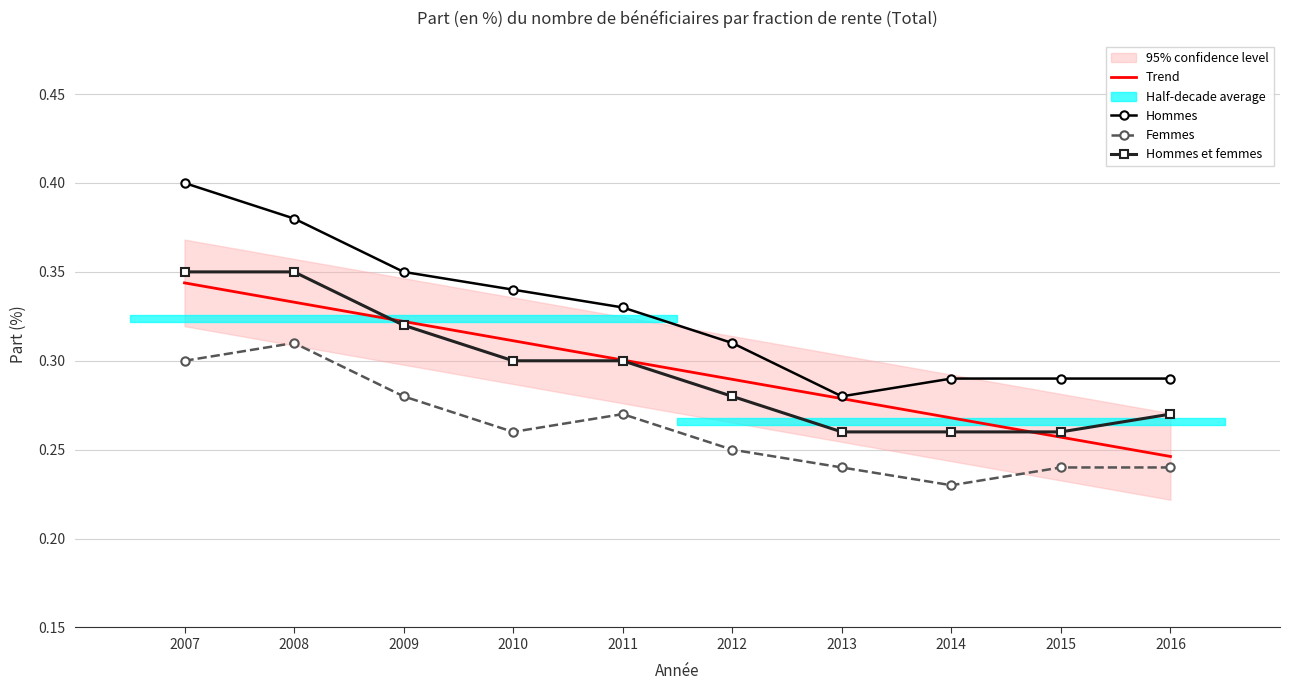

What is the value of the Femmes point at the 2nd from the left?

0.3